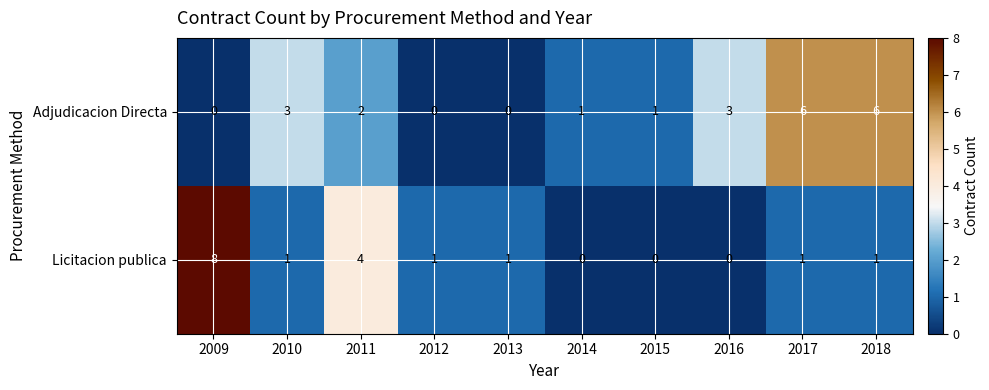

Where does the Licitacion publica series first go above 1?

2009